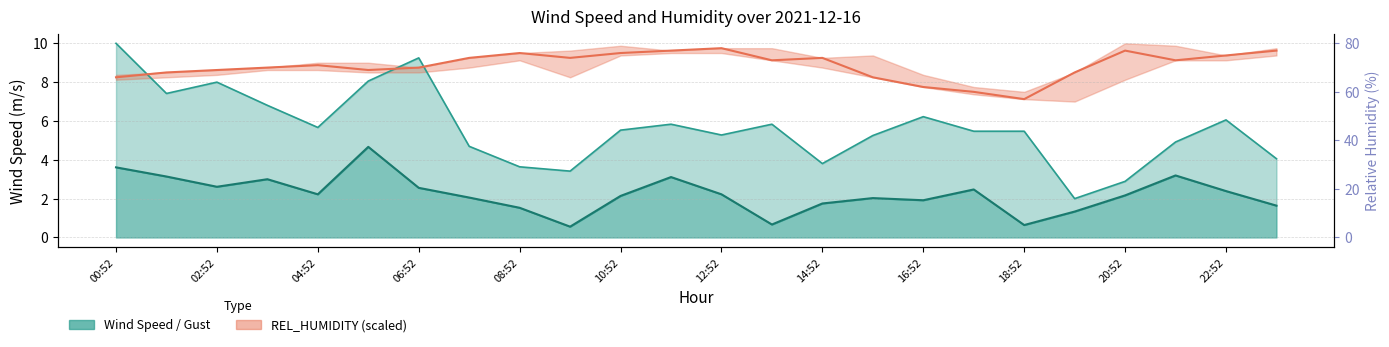

Which series has the widest spread of values?

WIND_SPEED_GUST